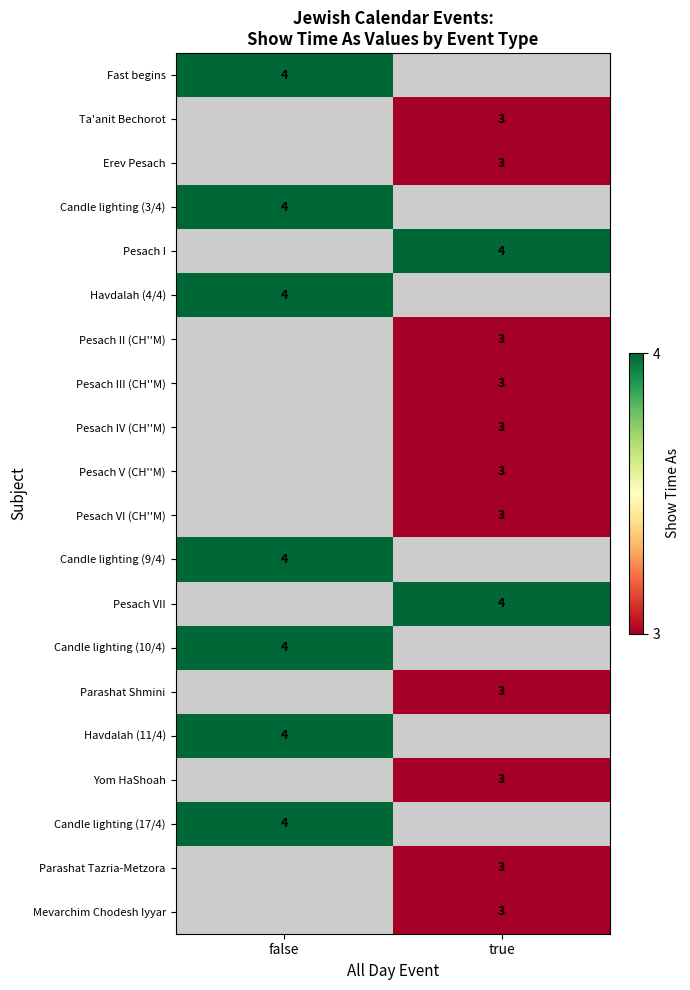

Is the value of Pesach VI (CH''M) at true greater than the value of Candle lighting (9/4) at false?

No